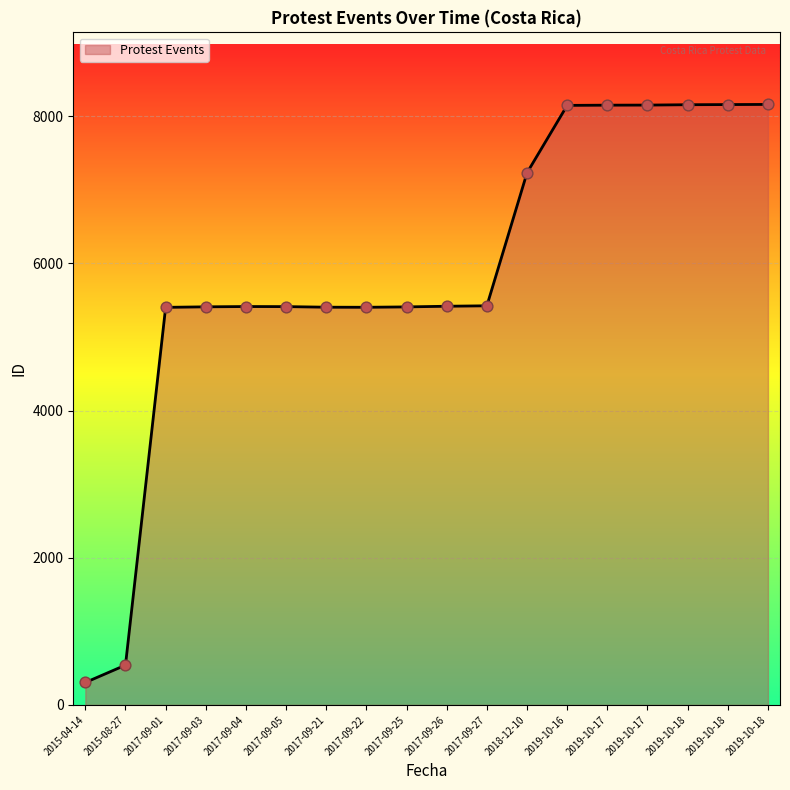

What is the change in value from 2017-09-03 to 2017-09-04?

+4